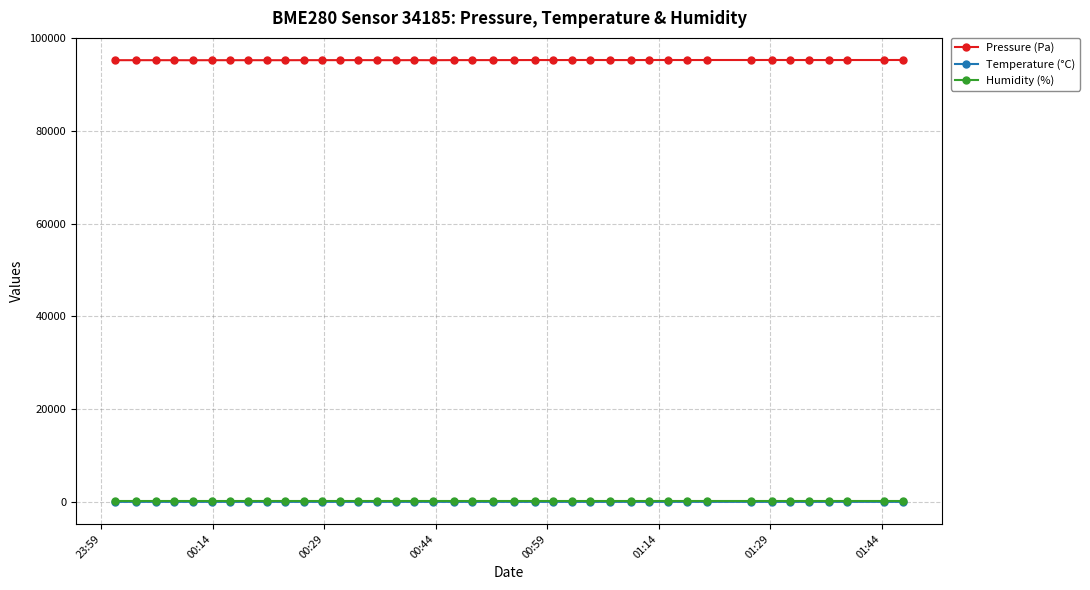

What is the value of the Pressure (Pa) point at the 25th from the left?

95315.7